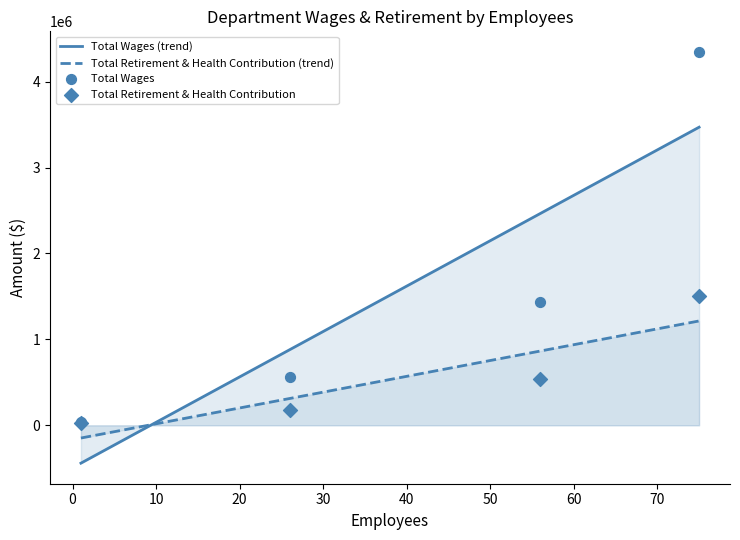

What are all the series names shown in the legend?

Total Wages, Total Retirement & Health Contribution